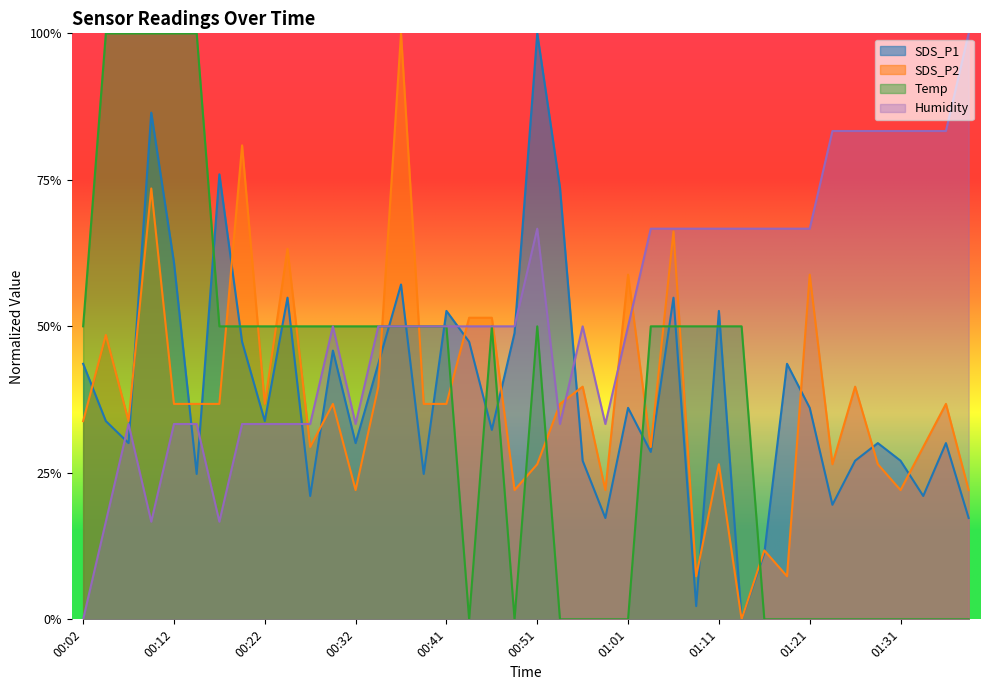

What is the label of the 32nd point from the right?

00:22